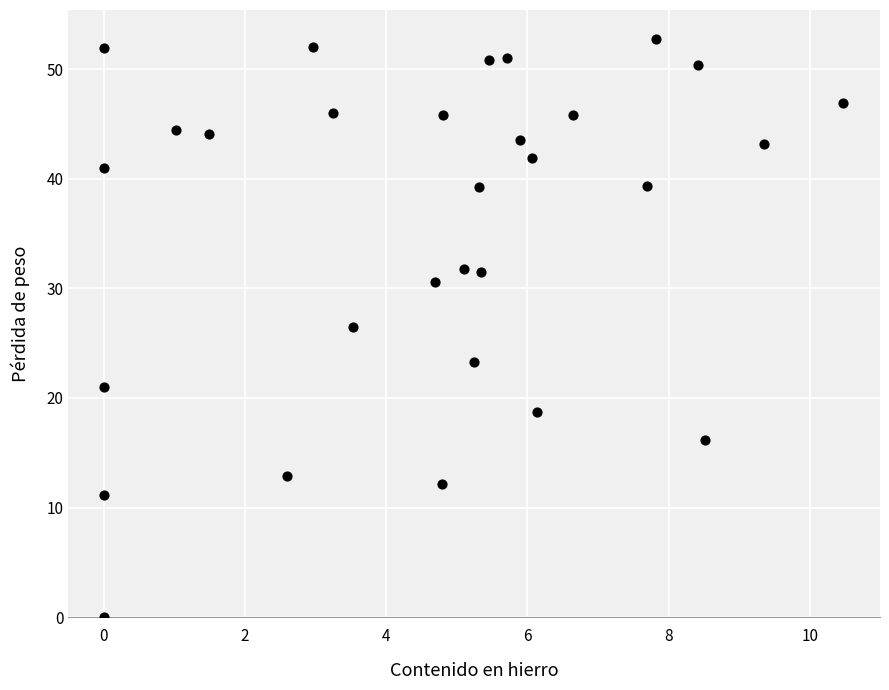

What is the range of X values (max minus min)?

10.5